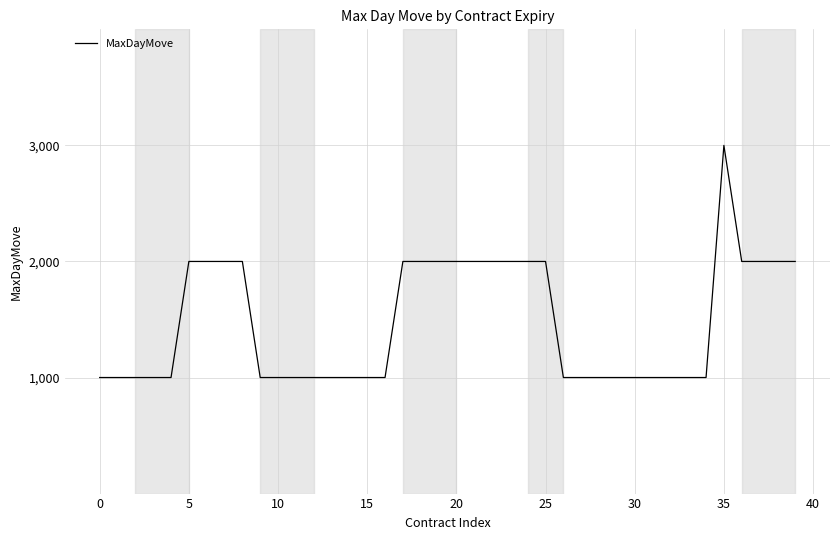

What is the difference between the maximum and minimum values?

2000